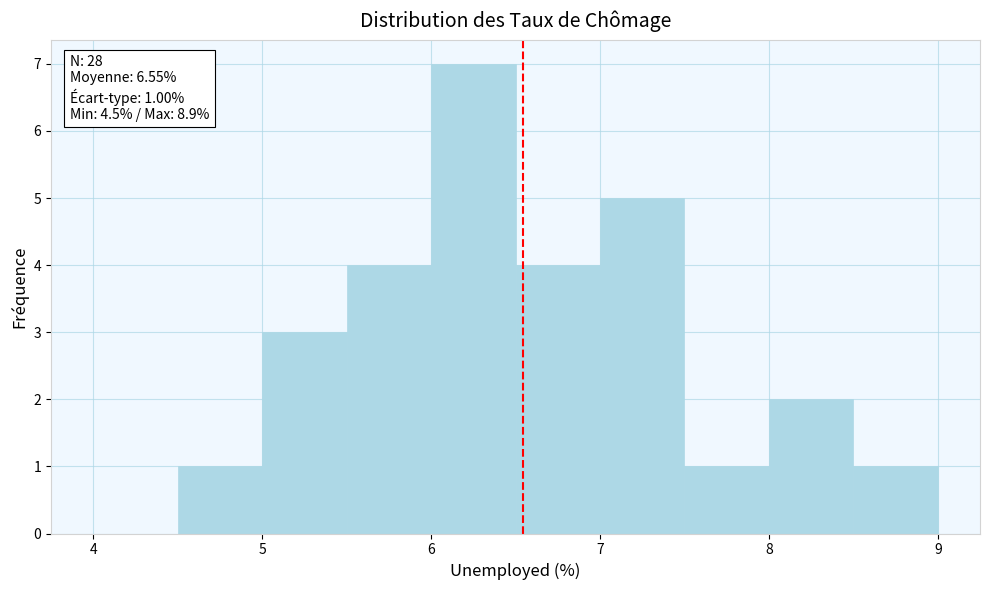

Which range on the x-axis has the tallest bar?

6.0 to 6.5